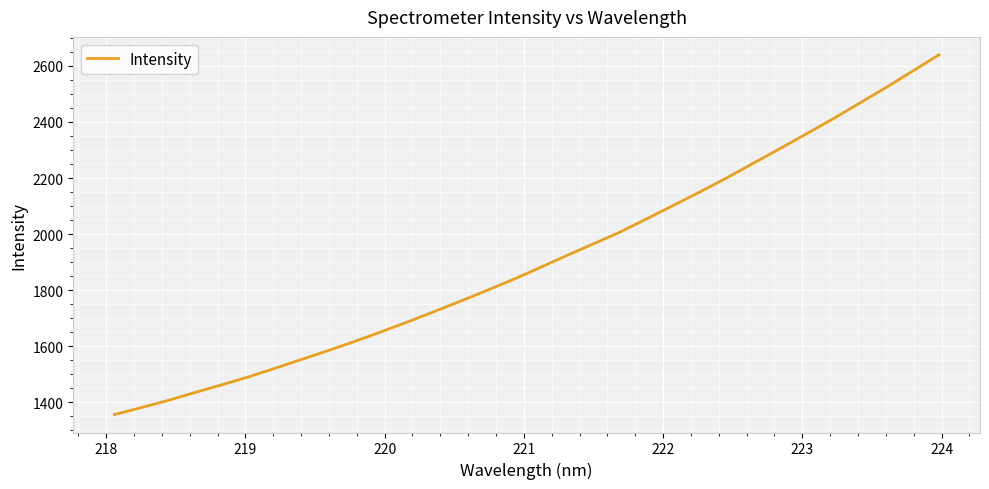

What is the minimum value shown in the chart?

1356.9